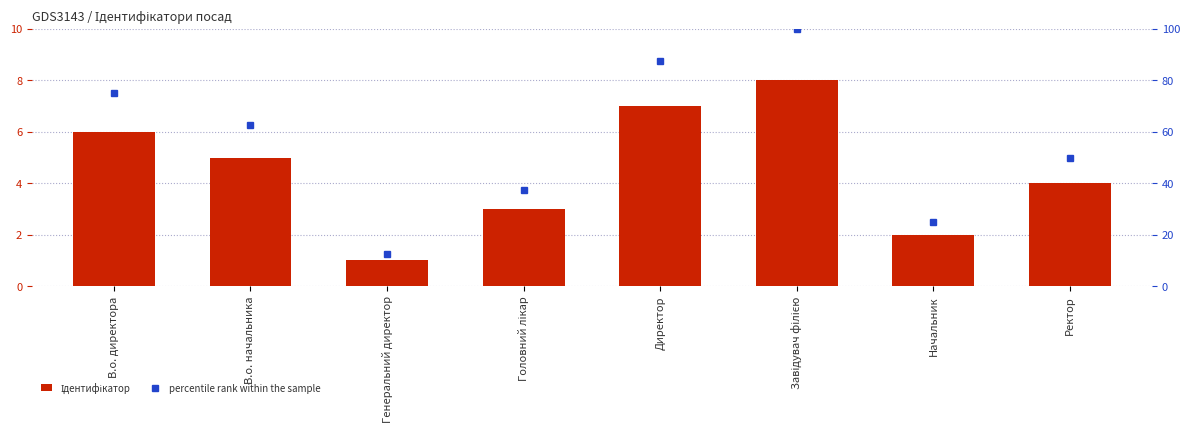

At how many categories does at least one series exceed 26?

6